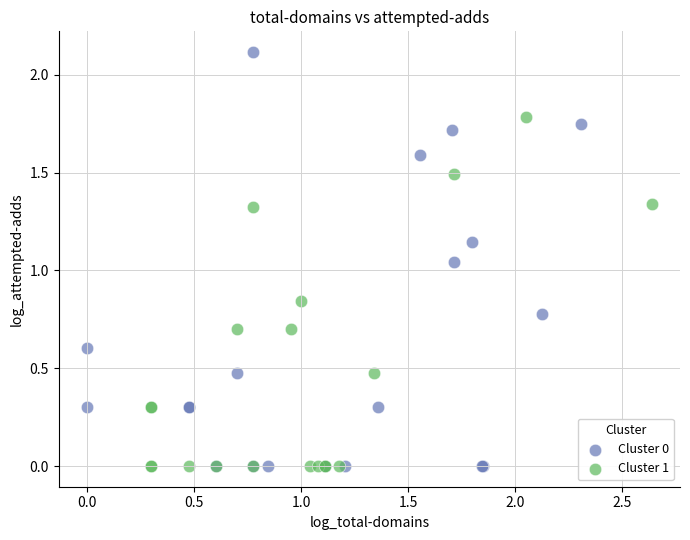

Which series has the largest Y range (max minus min)?

Cluster 0